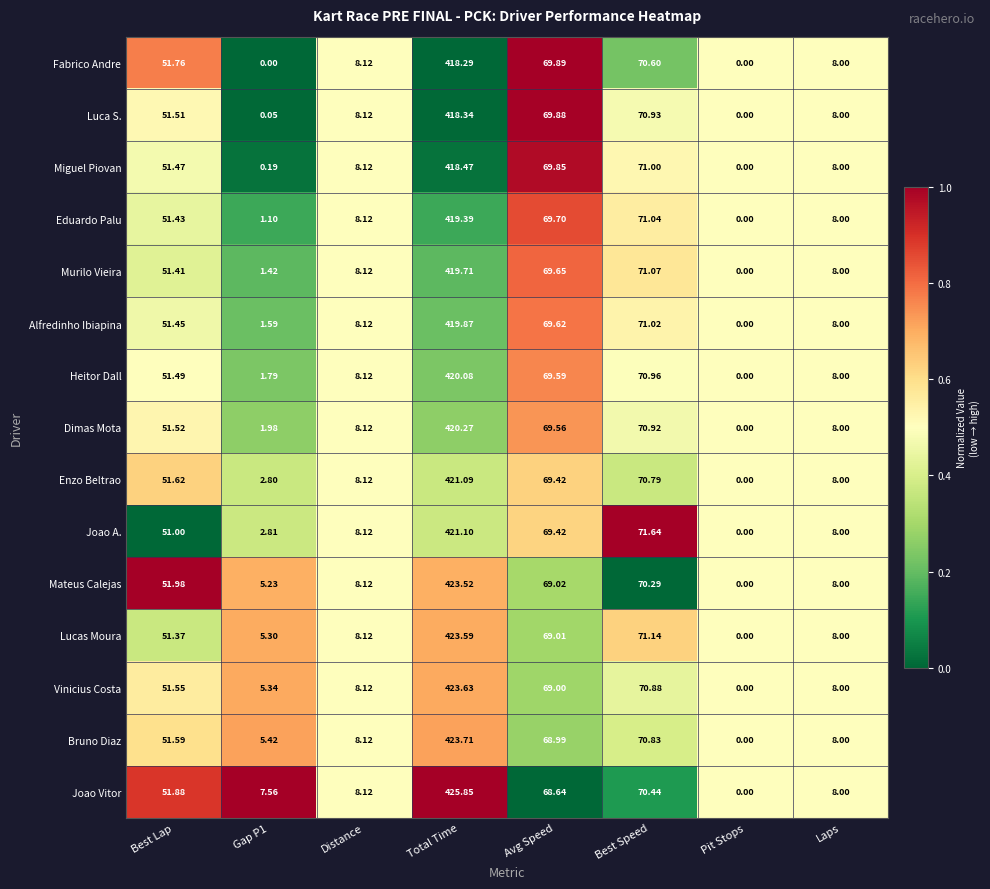

Which series changed the most between Best Lap and Distance?

Mateus Calejas